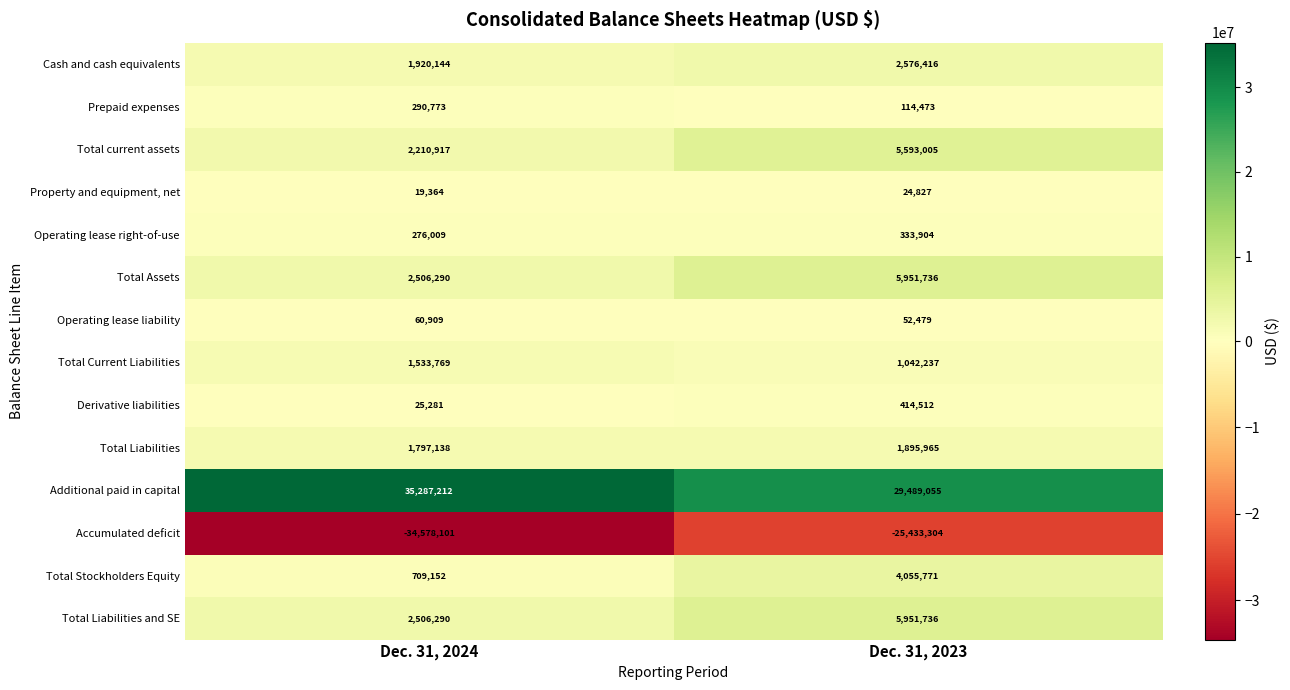

What is the spread (max minus min) of values at Dec. 31, 2023?

54922359